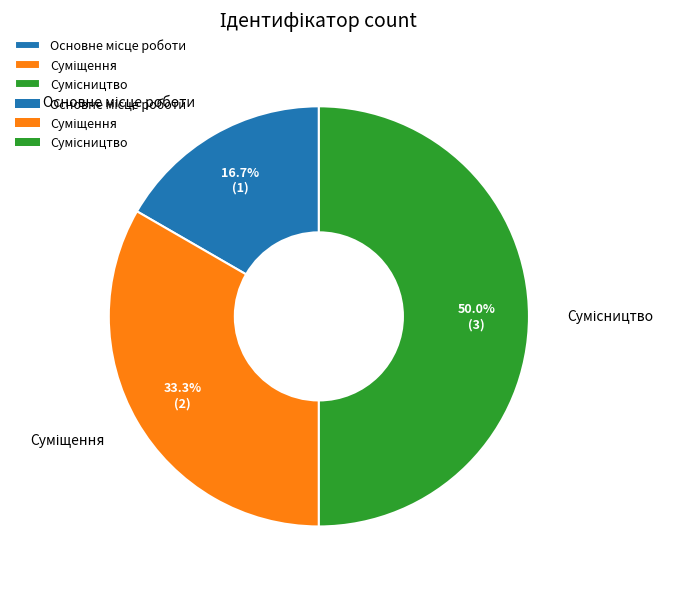

How many slices are in this pie chart?

3